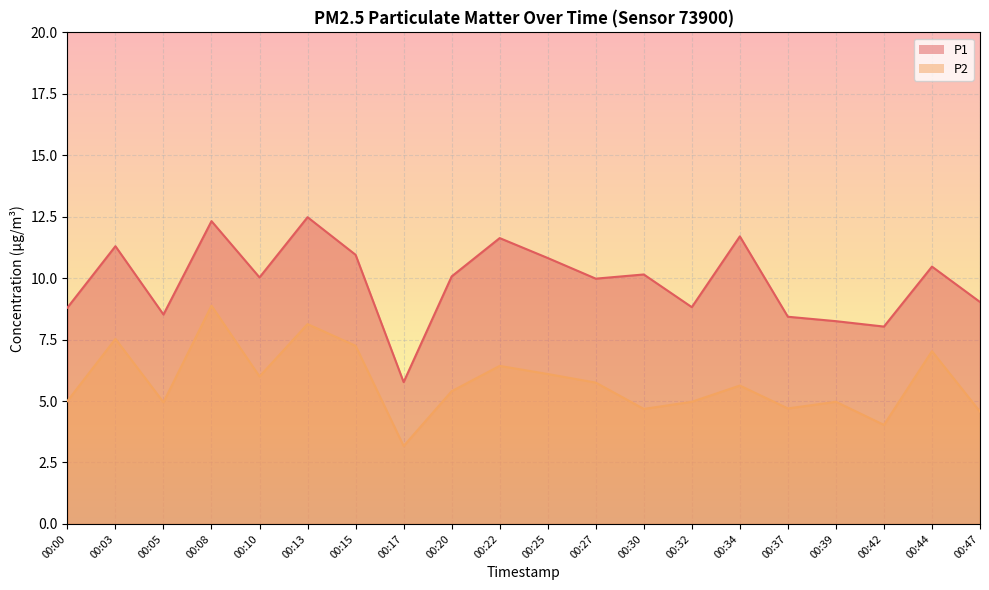

Where is the first local minimum for P1?

00:05